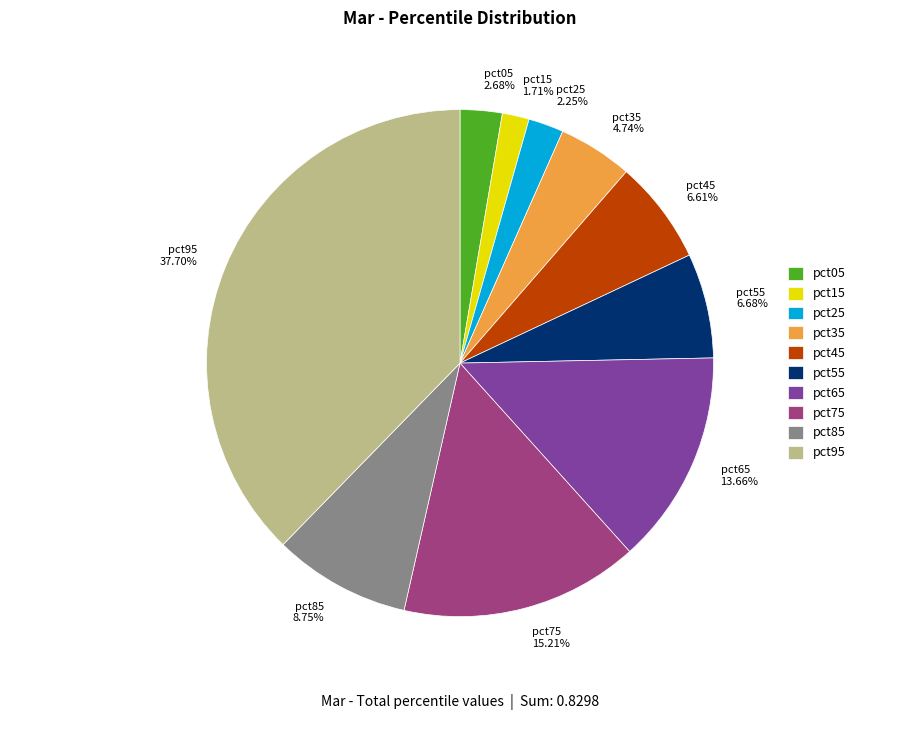

Do pct85 and pct25 together represent more than half of the pie?

No